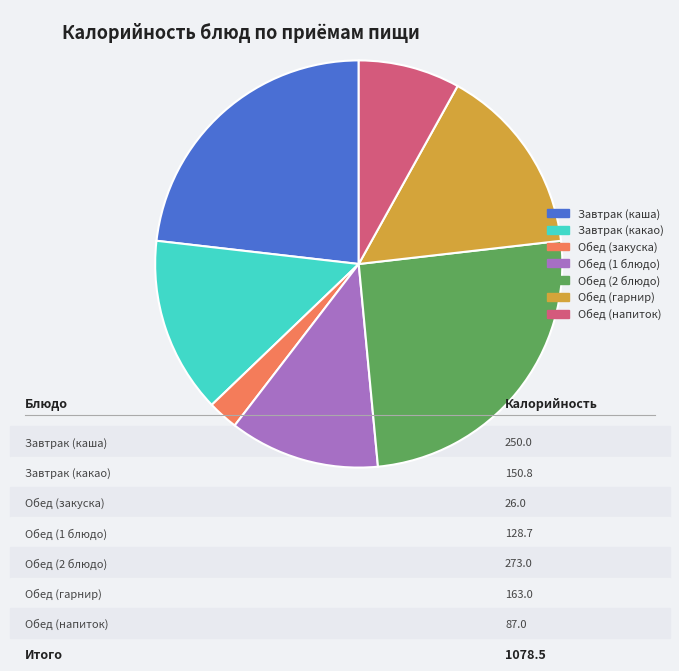

Rank the categories by value from lowest to highest.

Обед (закуска), Обед (напиток), Обед (1 блюдо), Завтрак (какао), Обед (гарнир), Завтрак (каша), Обед (2 блюдо)